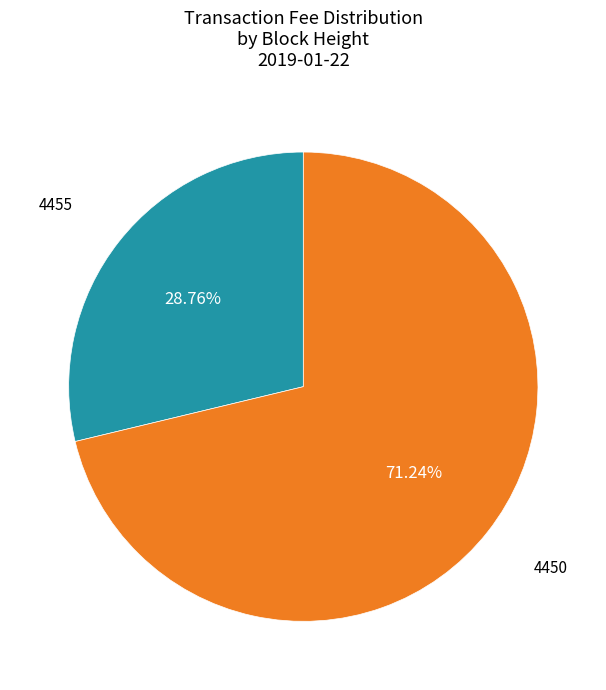

Is there any slice that represents more than half of the pie?

Yes